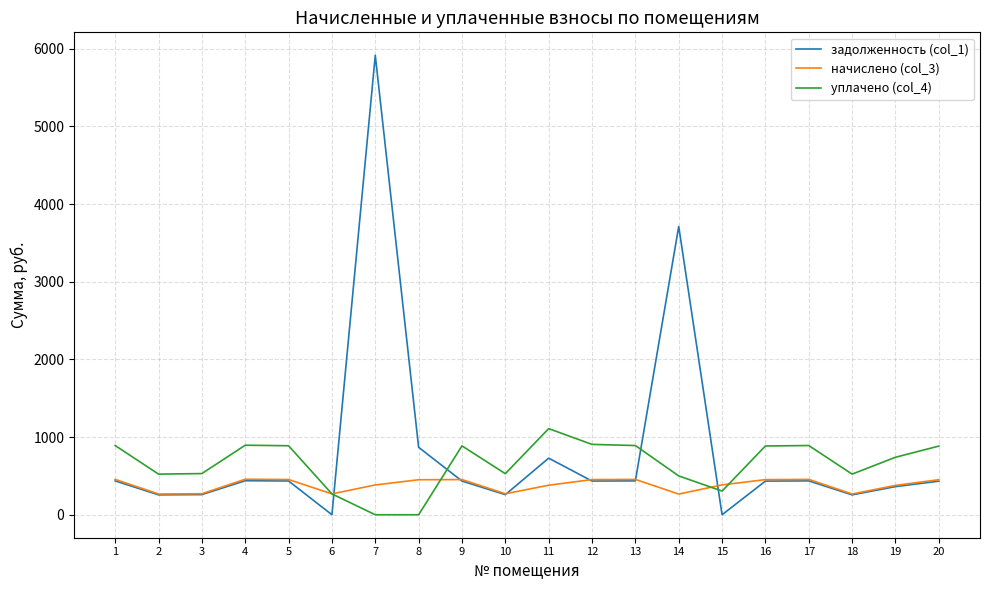

At which label does уплачено (col_4) reach its peak?

11